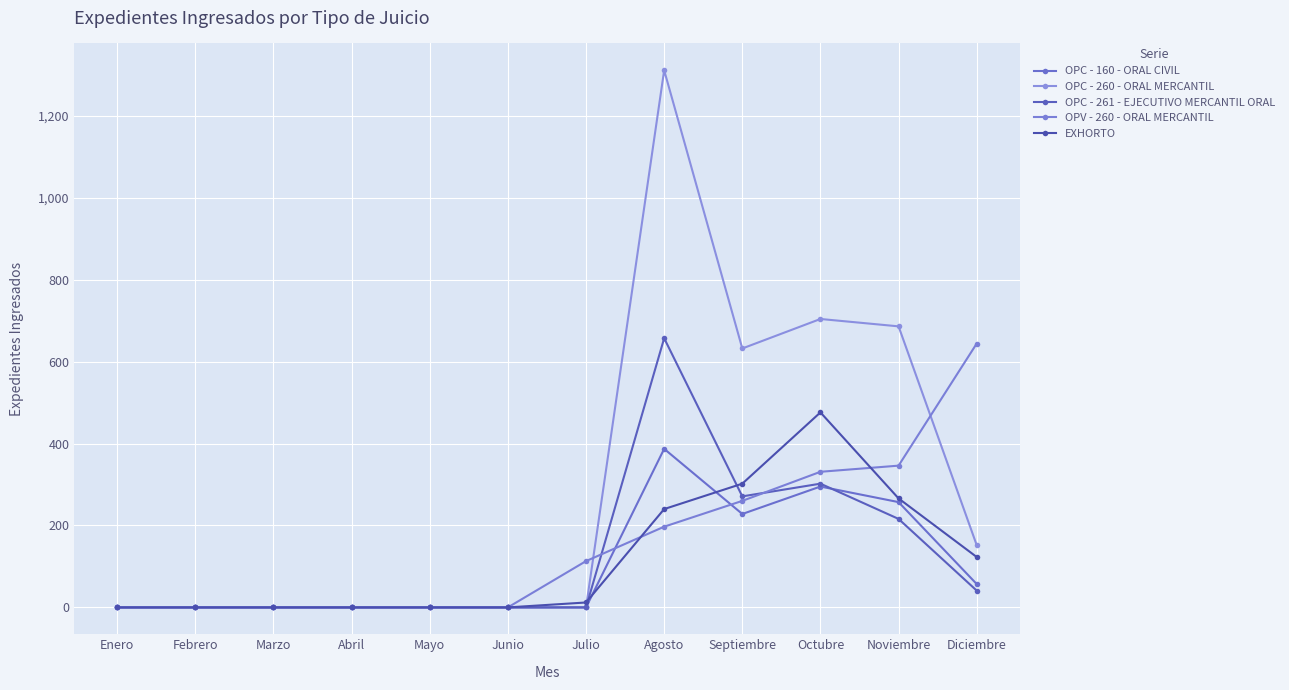

What is the difference between the second highest and minimum values in the EXHORTO series?

302